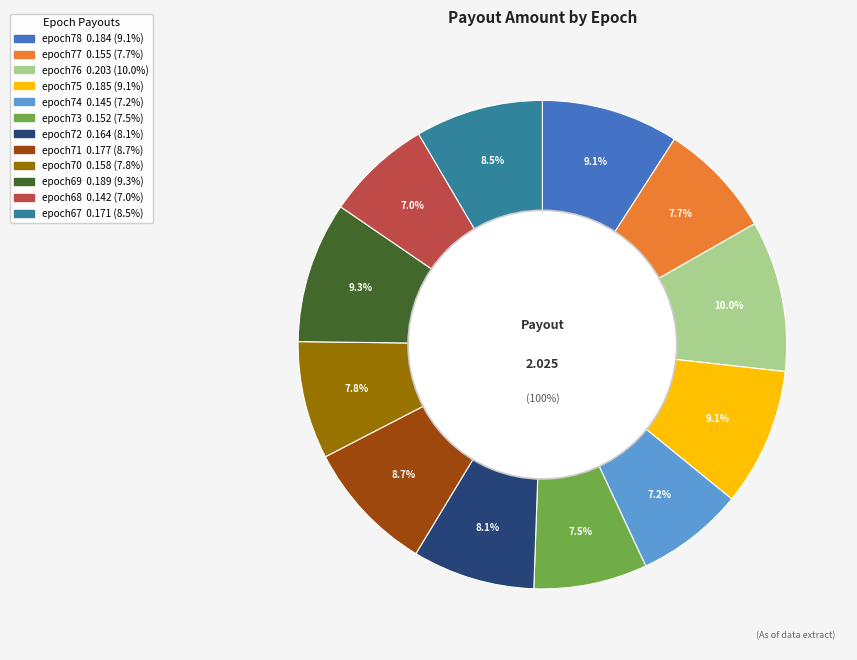

To the nearest percent, what is the difference between the Piconbello epoch69 and Piconbello epoch72 slice percentages?

1%